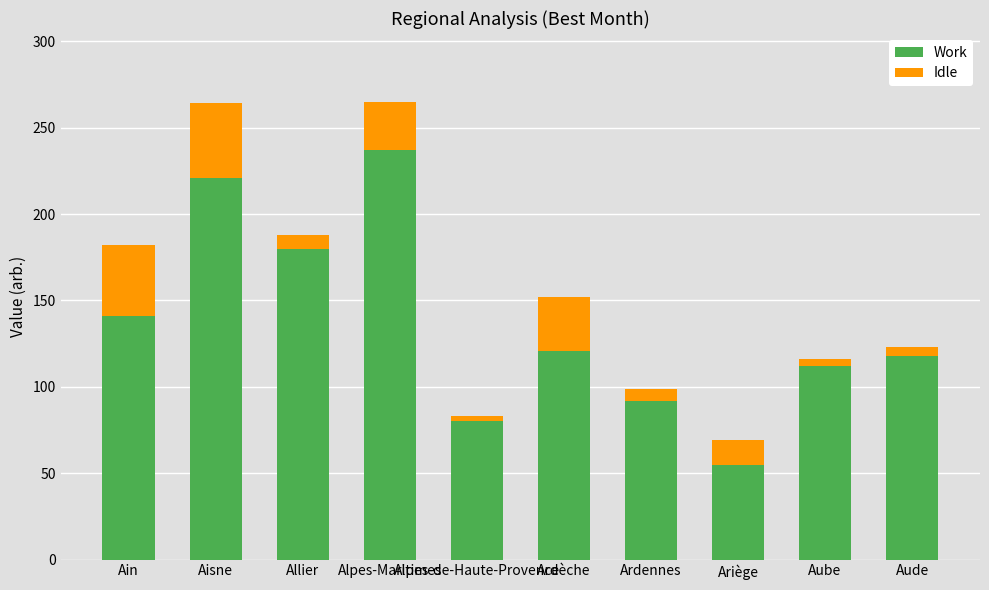

Are the bars horizontal?

No